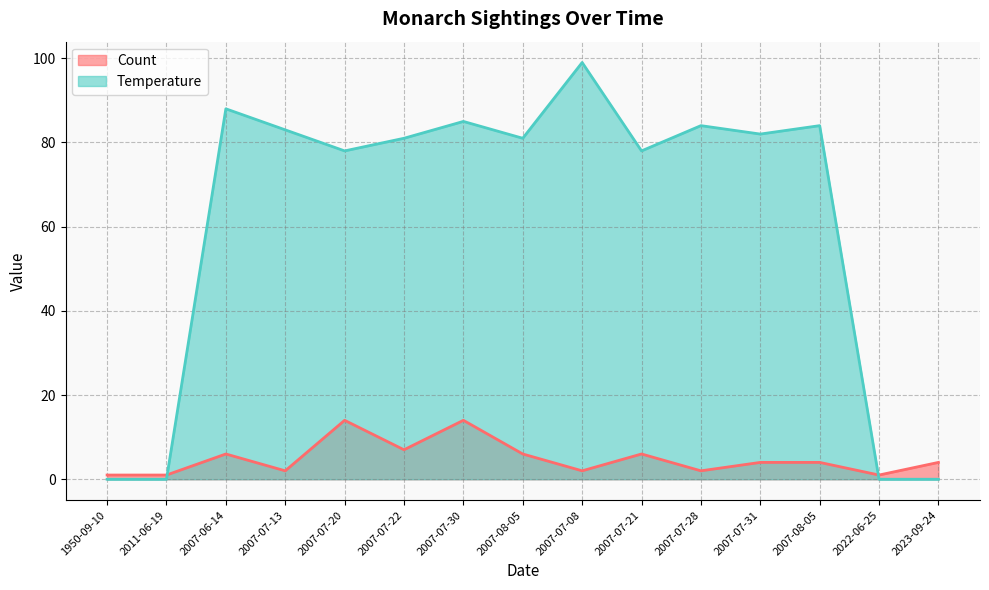

Reading left to right, what are all the values shown in this chart?

Count: 1950-09-10=1	2011-06-19=1	2007-06-14=6	2007-07-13=2	2007-07-20=14	2007-07-22=7	2007-07-30=14	2007-08-05=6	2007-07-08=2	2007-07-21=6	2007-07-28=2	2007-07-31=4	2007-08-05=4	2022-06-25=1	2023-09-24=4
Temperature: 1950-09-10=0	2011-06-19=0	2007-06-14=88	2007-07-13=83	2007-07-20=78	2007-07-22=81	2007-07-30=85	2007-08-05=81	2007-07-08=99	2007-07-21=78	2007-07-28=84	2007-07-31=82	2007-08-05=84	2022-06-25=0	2023-09-24=0